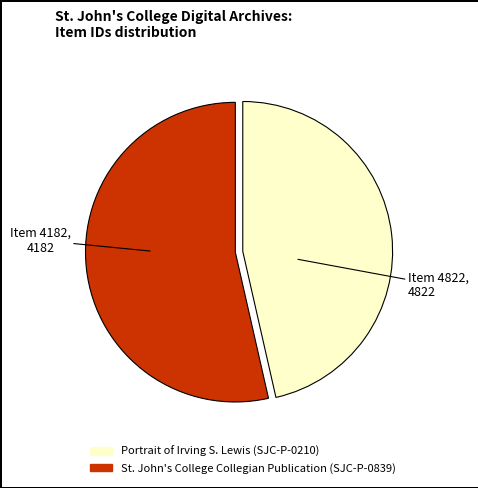

Is it true that Portrait of Irving S. Lewis (SJC-P-0210) is 59% of the pie?

False